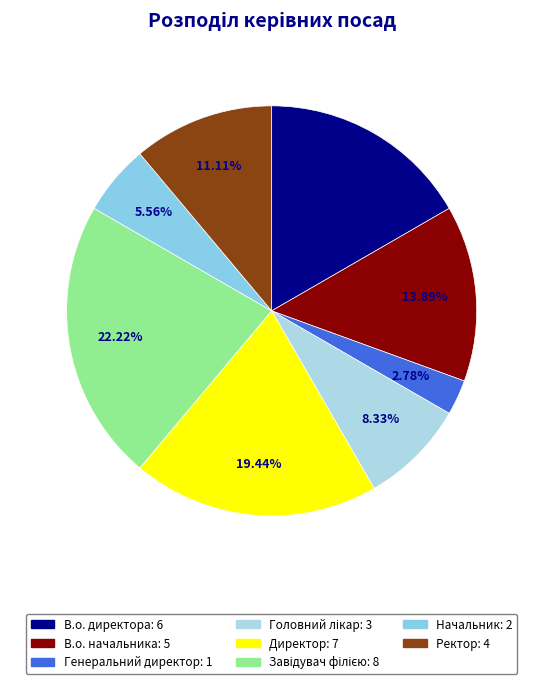

Do Ректор and Генеральний директор together represent more than half of the pie?

No